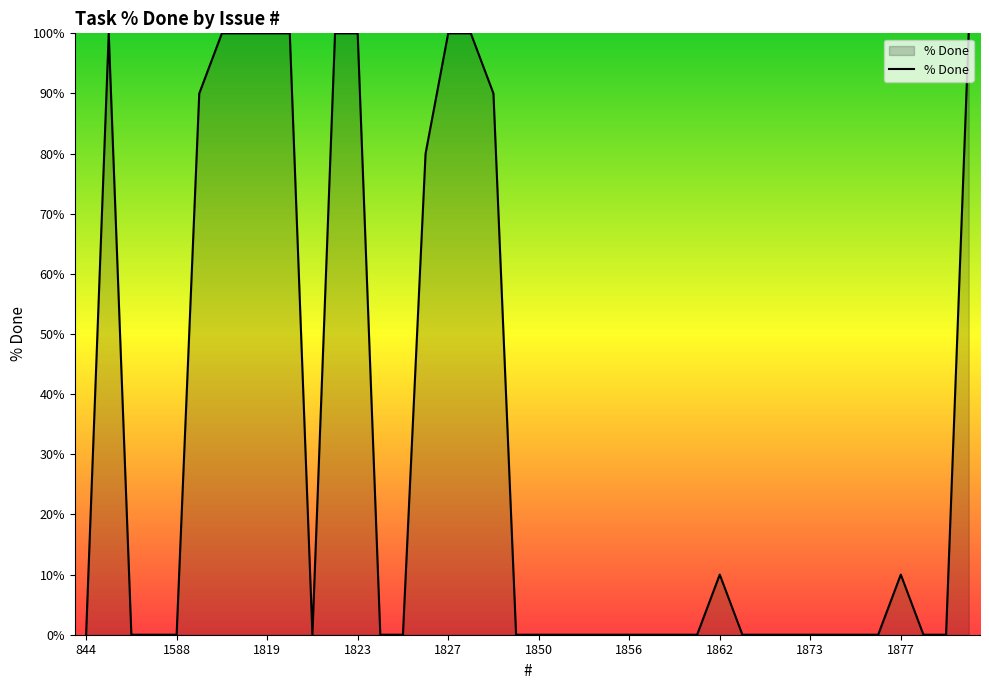

What is the greatest value displayed?

100